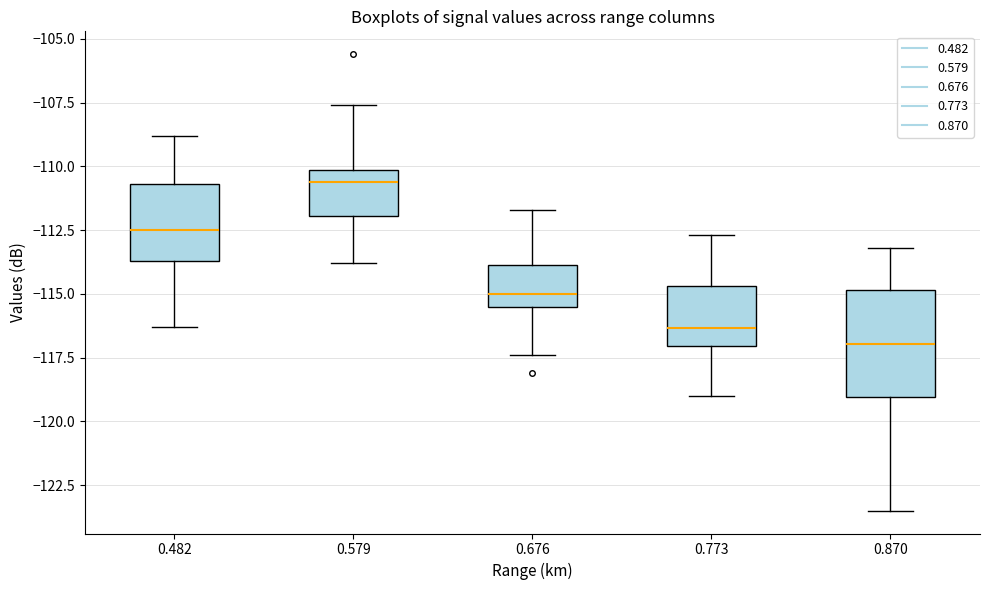

Comparing the boxes themselves (not the whiskers), which one is the tallest?

0.870